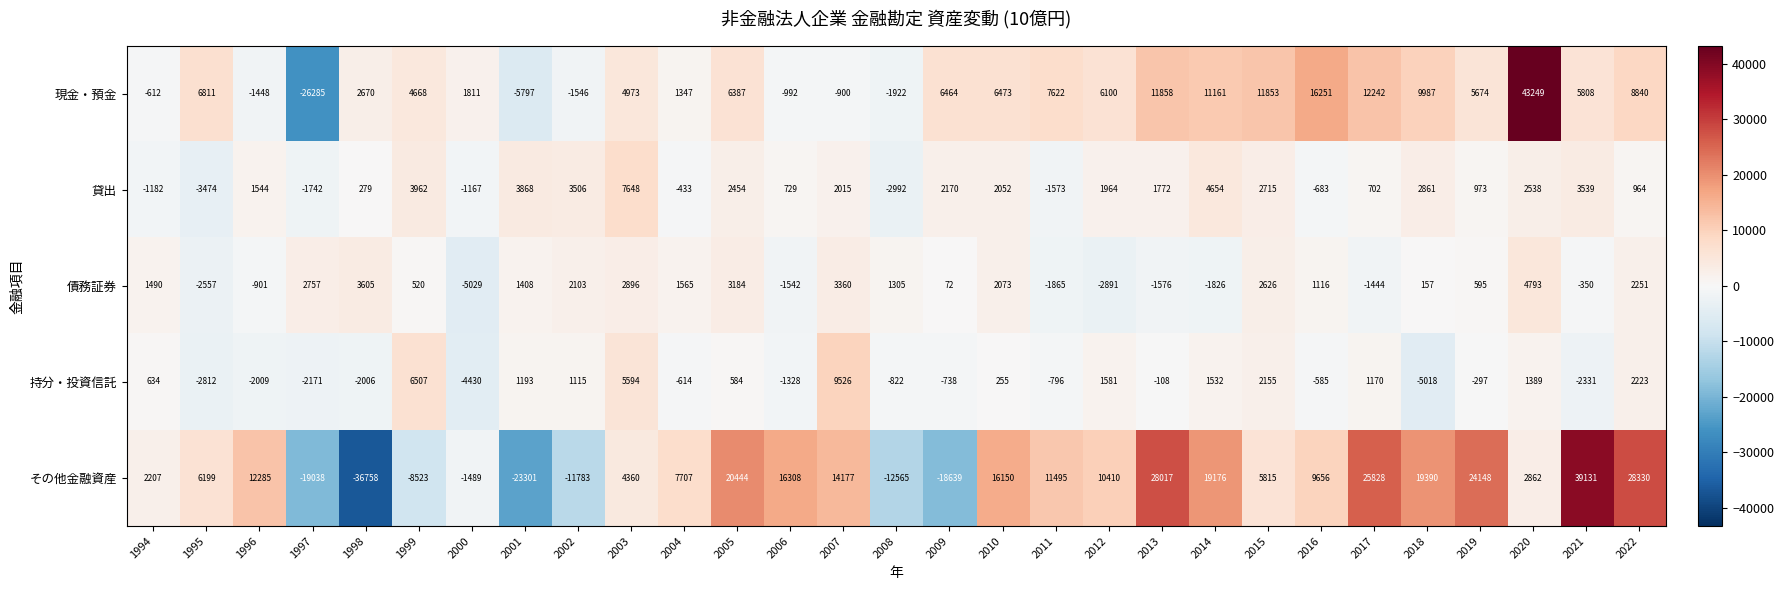

The 債務証券 series shows 272 at 2018. True or false?

False